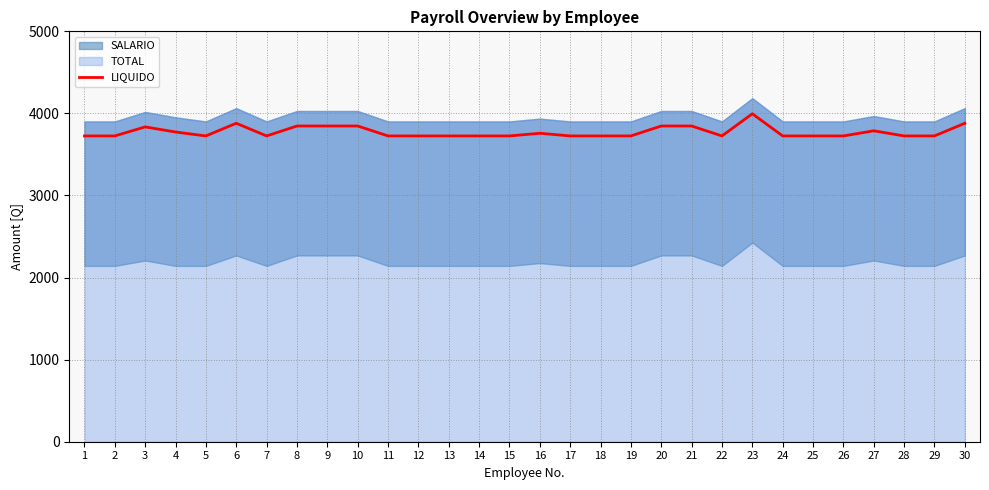

Is it true that the value at 27 is 3788.1?

True